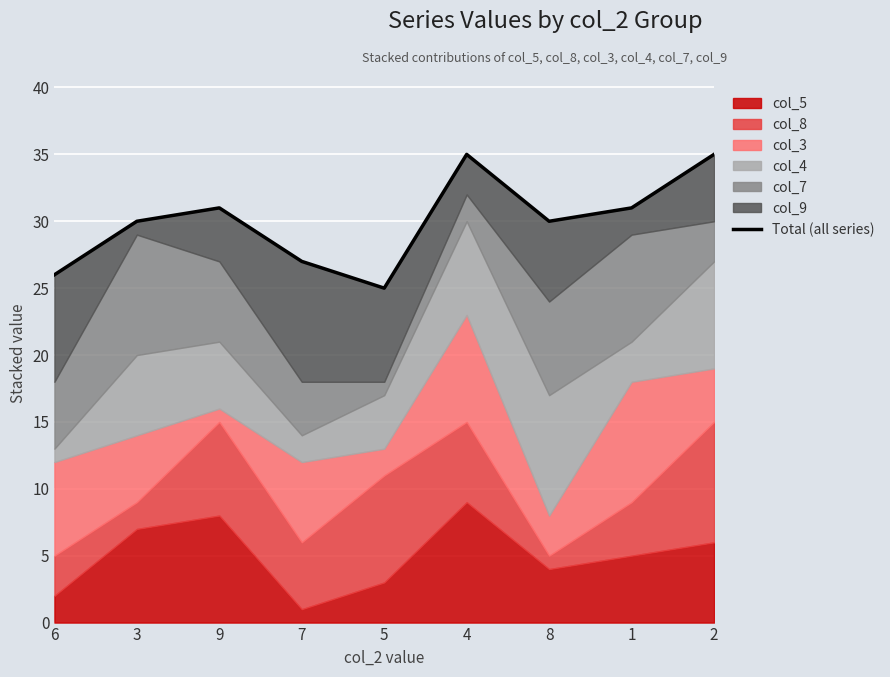

At which category does the data reach its first local peak?

9